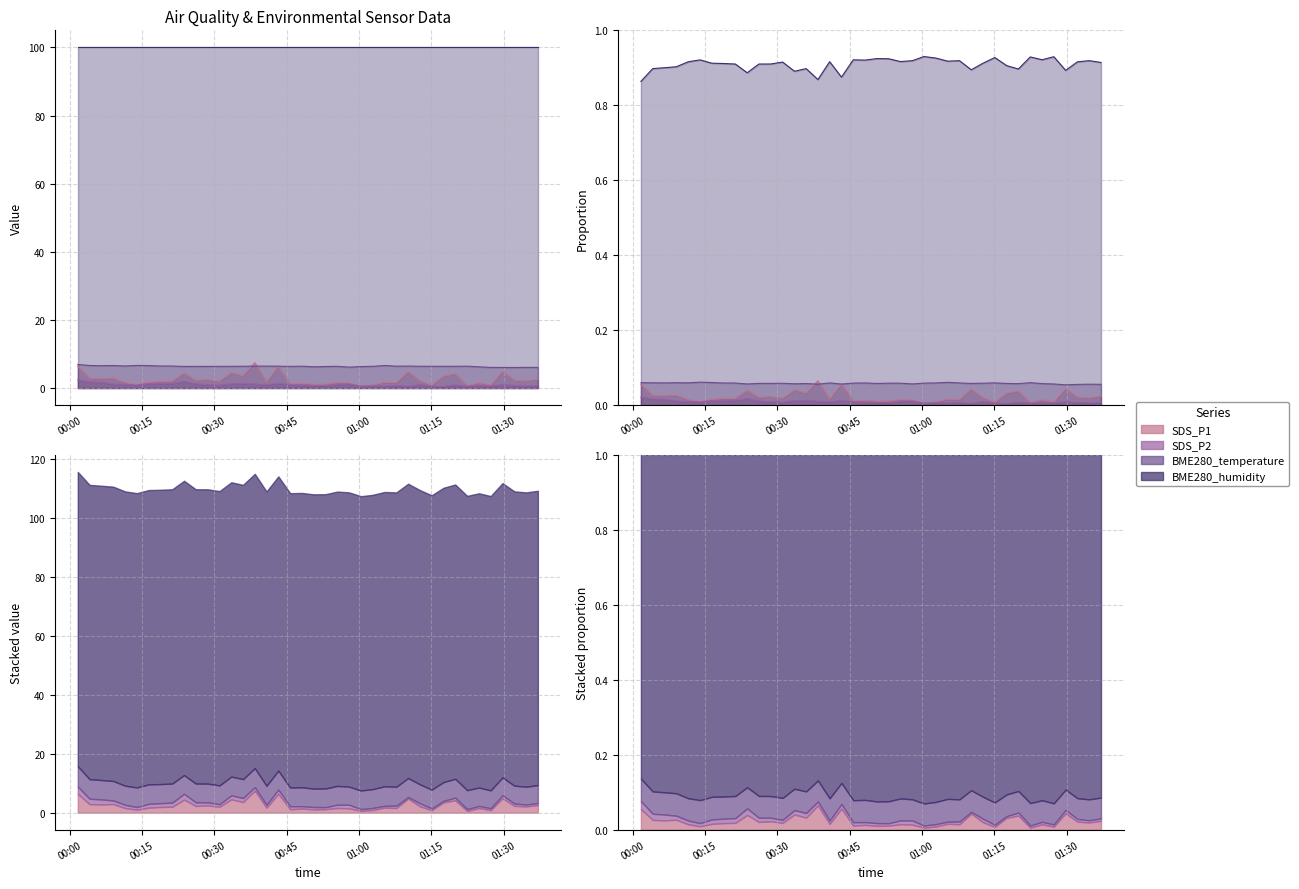

Which category has the lowest value in the SDS_P2 series?

2024/01/23 01:10:13